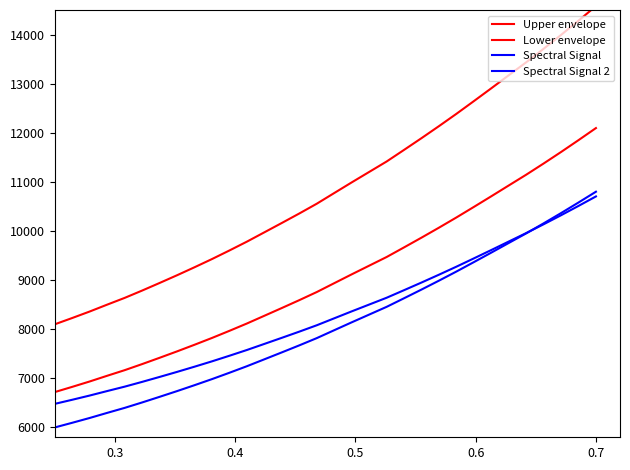

At which category is the sum across all series the highest?

0.7